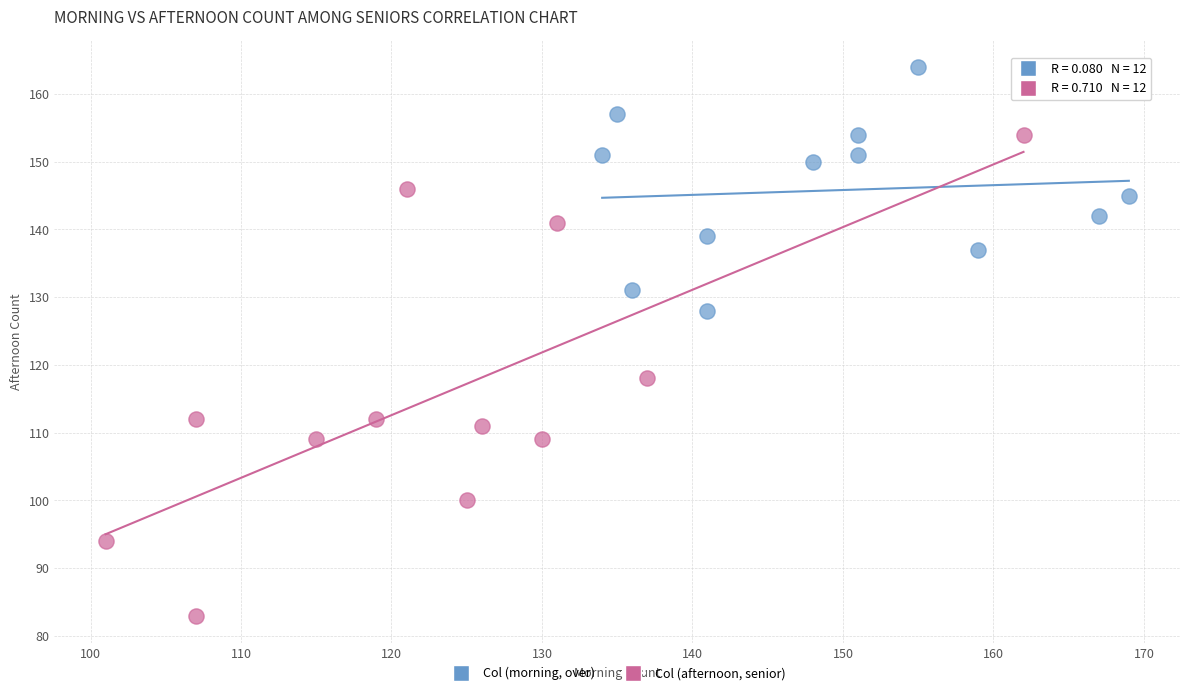

Which series reaches the maximum Y coordinate?

Col (morning, over)